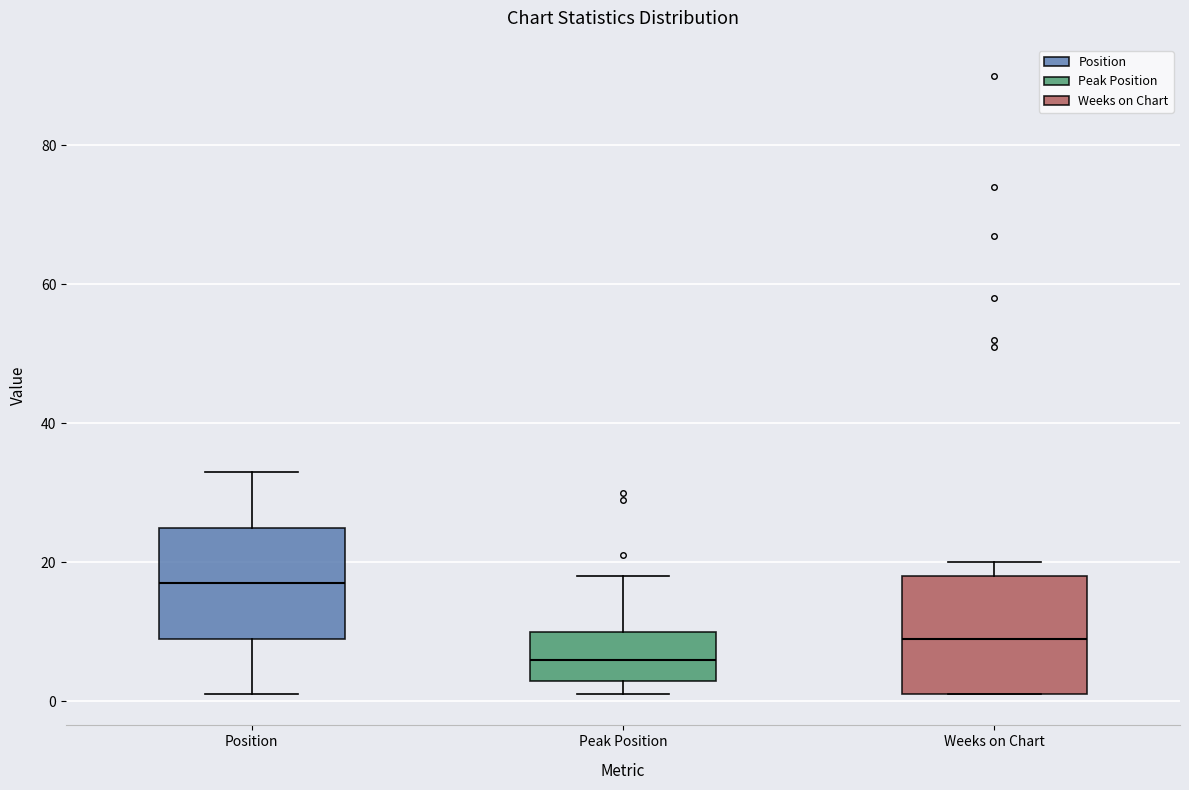

Reading left to right, transcribe this box plot: for each box, give where its median line is, the range the box spans, and where its two whiskers end, as read against the y-axis. The values are not printed on the chart, so give them approximately, as read against the axis.

Position: median 18, box 10 to 26, whiskers 2 to 34
Peak Position: median 6, box 4 to 10, whiskers 2 to 18
Weeks on Chart: median 10, box 2 to 18, whiskers 2 to 20